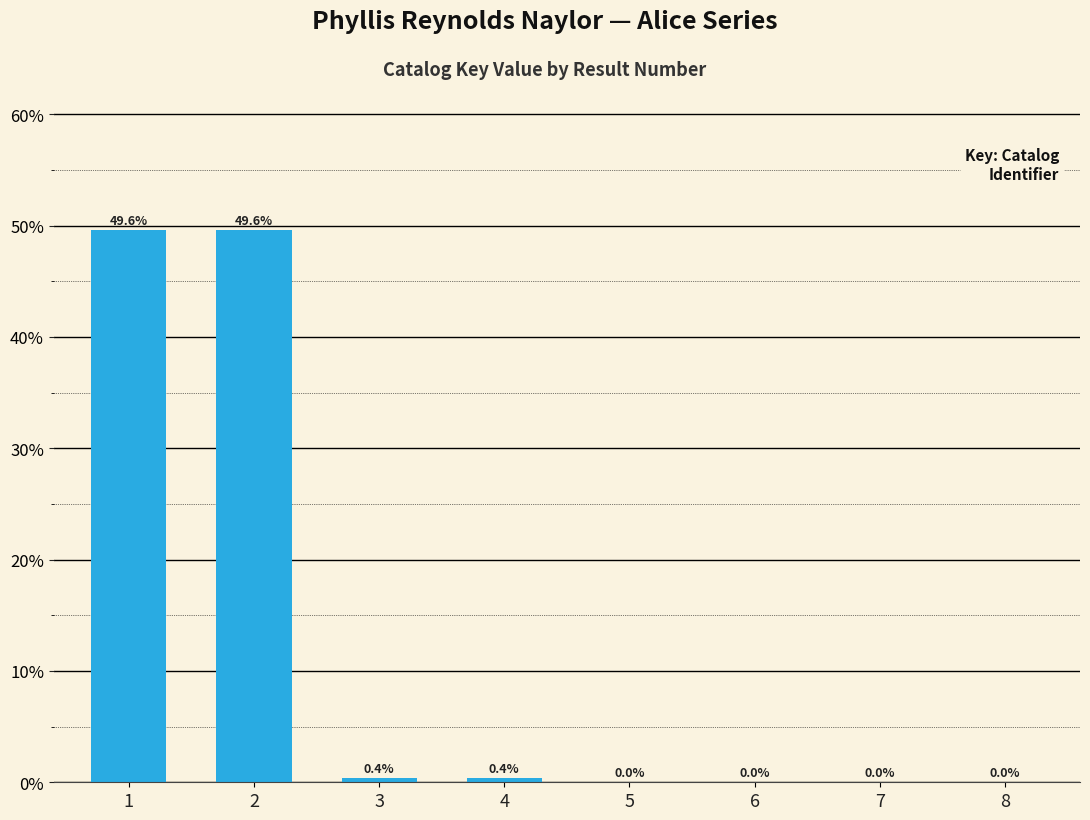

Where is the data nearest to the value 24?

4